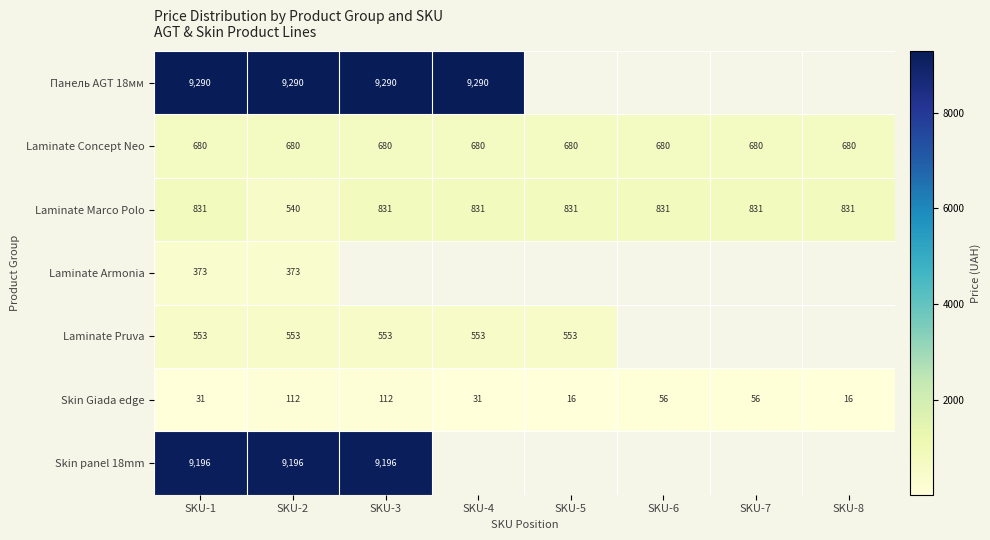

Is the value of Панель AGT 18мм at SKU-3 greater than the value of Laminate Pruva at SKU-1?

Yes